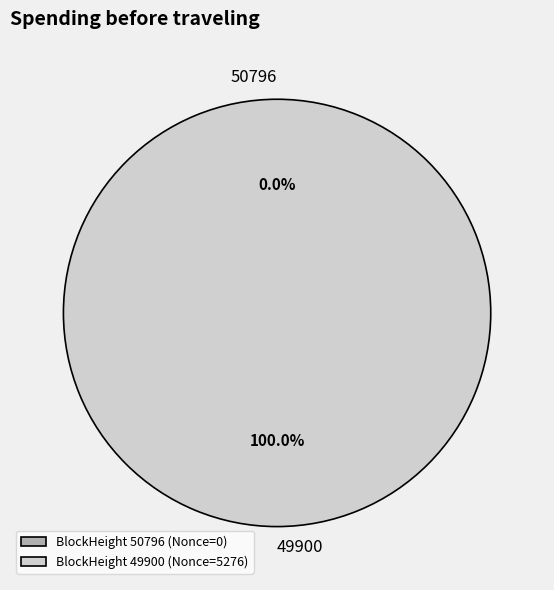

To the nearest percent, what is the combined percentage of 49900 and 50796?

100%